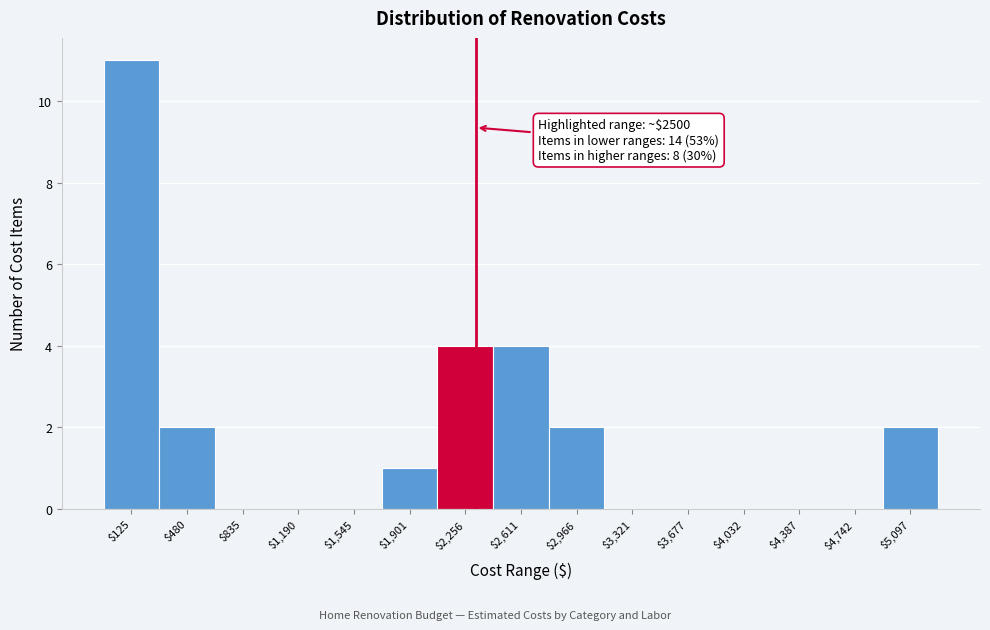

True or false: the data shows -4 at $3,321.

False